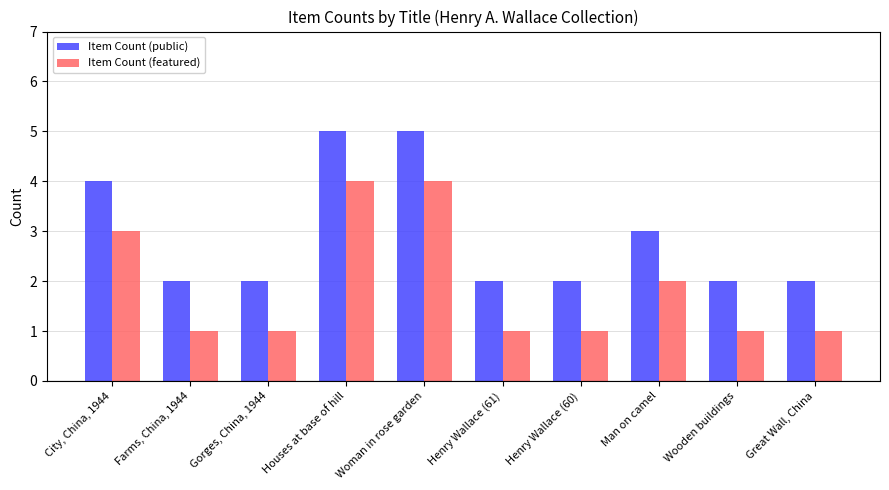

Reading left to right, extract all data points from this chart.

Item Count (public): City, China, 1944=4	Farms, China, 1944=2	Gorges, China, 1944=2	Houses at base of hill=5	Woman in rose garden=5	Henry Wallace (61)=2	Henry Wallace (60)=2	Man on camel=3	Wooden buildings=2	Great Wall, China=2
Item Count (featured): City, China, 1944=3	Farms, China, 1944=1	Gorges, China, 1944=1	Houses at base of hill=4	Woman in rose garden=4	Henry Wallace (61)=1	Henry Wallace (60)=1	Man on camel=2	Wooden buildings=1	Great Wall, China=1